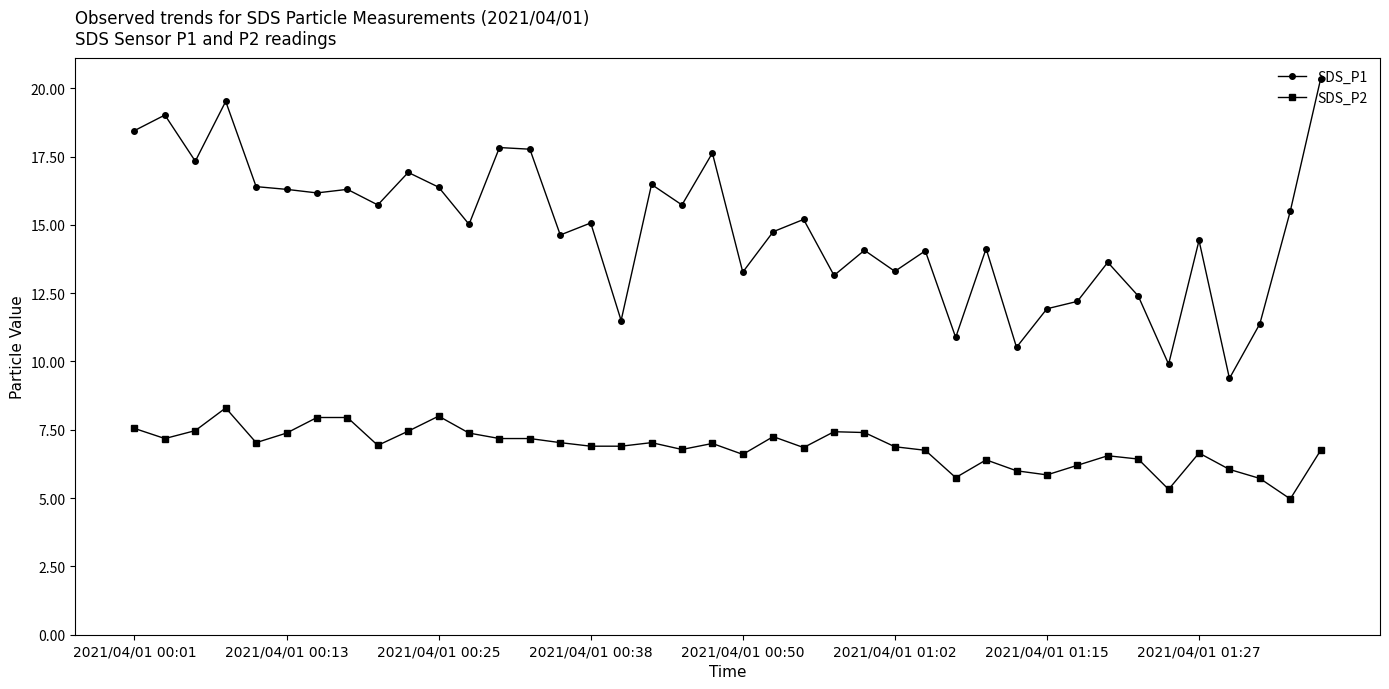

How many lines are shown in the chart?

2